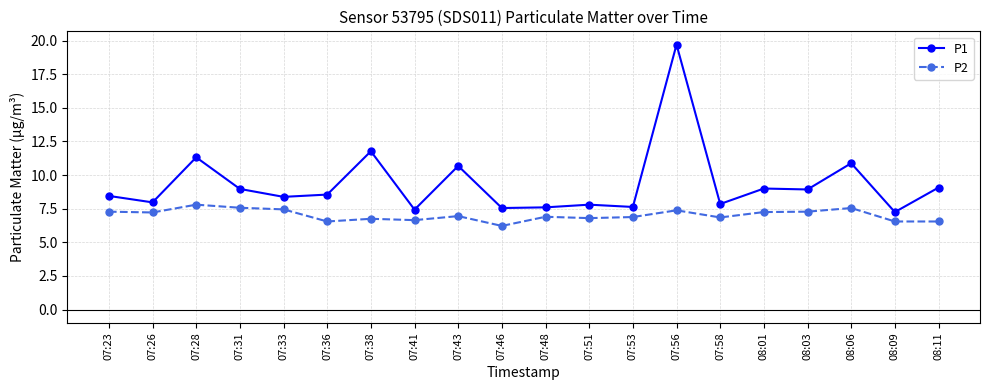

At which label is P1 closest to 13?

07:38